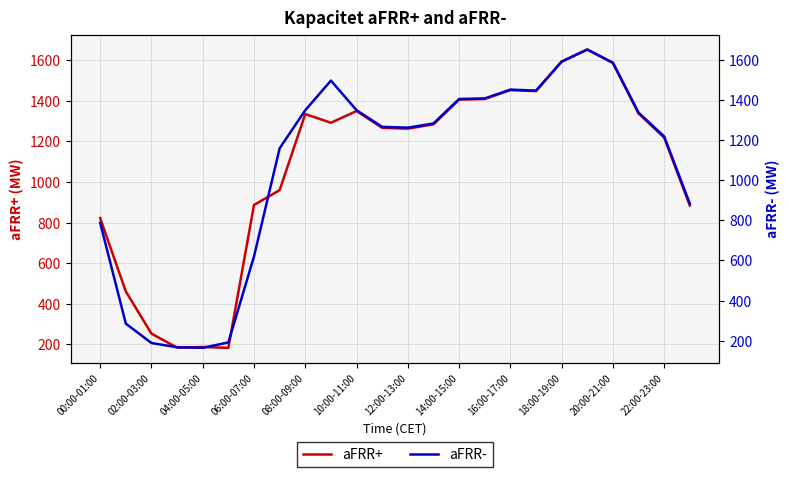

What is the value of the aFRR- point at the 14th from the left?

1284.0